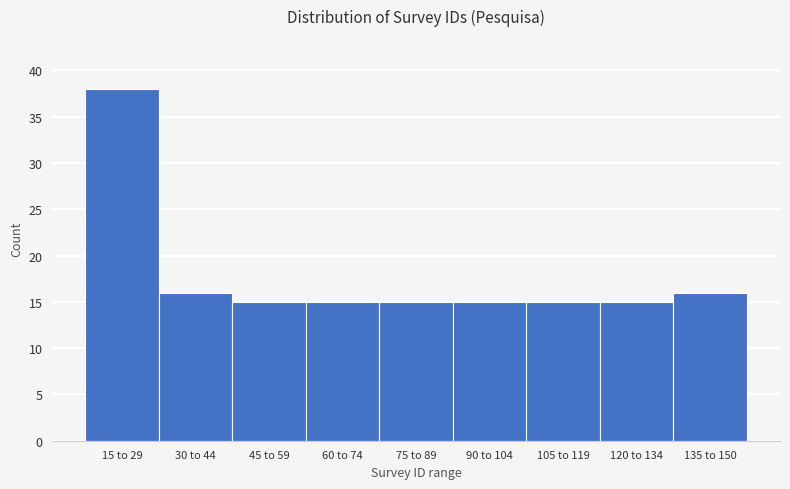

Reading right to left, transcribe all the data shown in this chart.

135 to 150=16	120 to 134=15	105 to 119=15	90 to 104=15	75 to 89=15	60 to 74=15	45 to 59=15	30 to 44=16	15 to 29=38